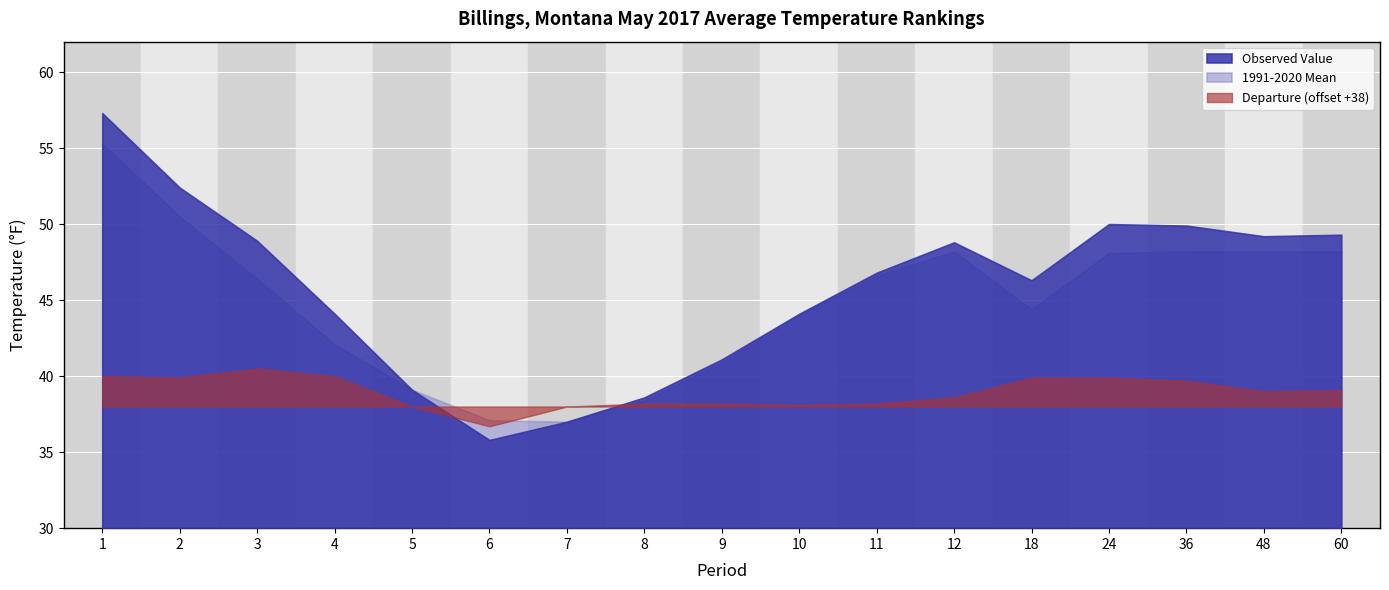

Where is the first local minimum for Departure?

2